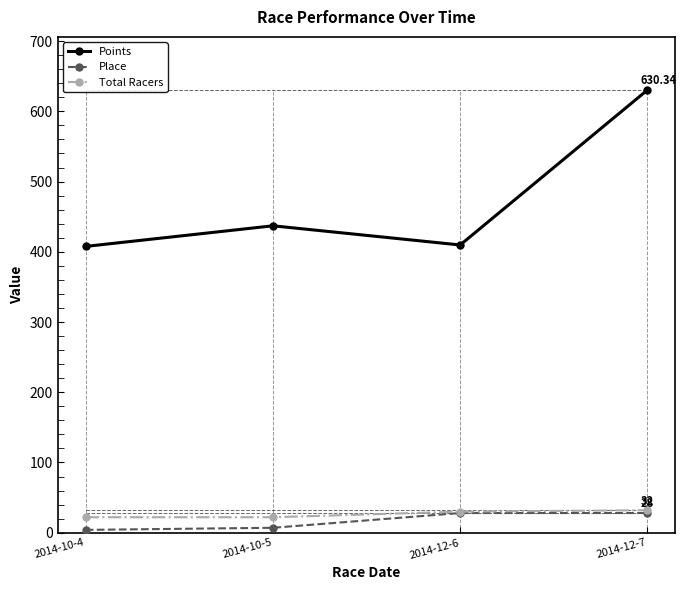

The value of Points at 2014-10-5 is 635.0. True or false?

False